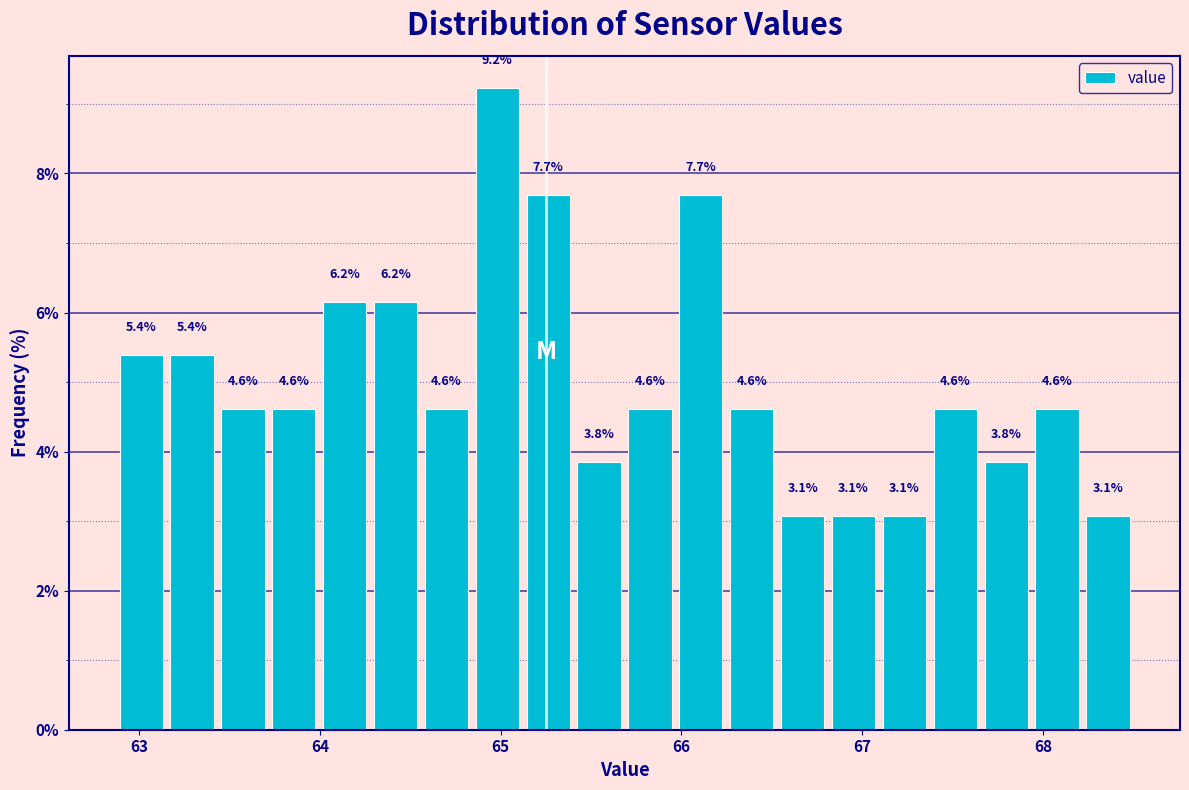

Read against the x-axis, roughly where is the centre of the tallest bar?

65.0